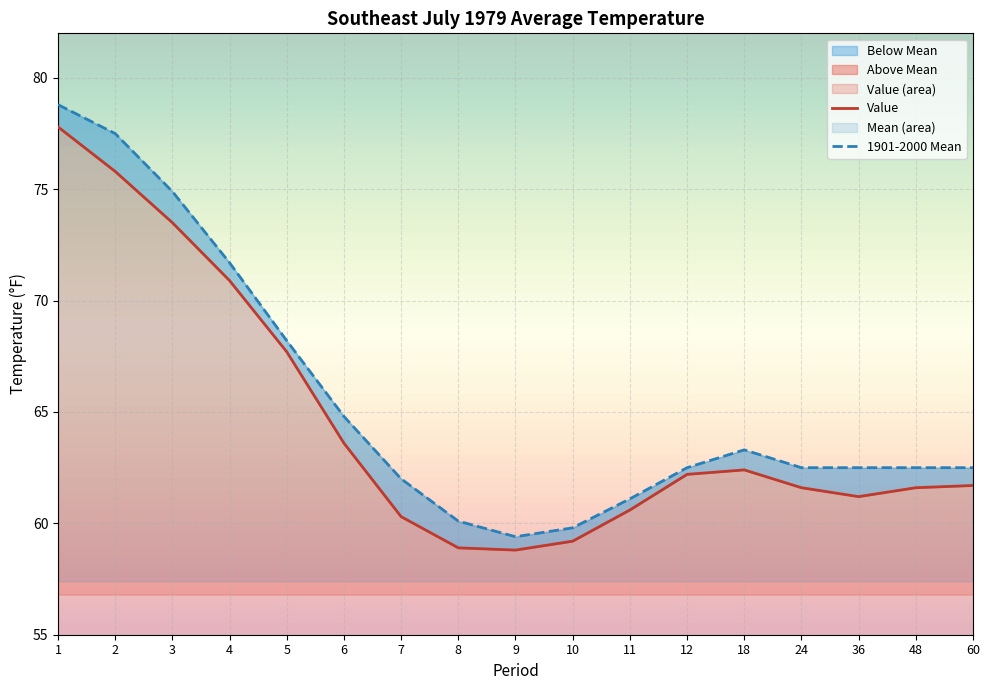

True or false: Value and 1901-2000 Mean intersect in this chart.

False